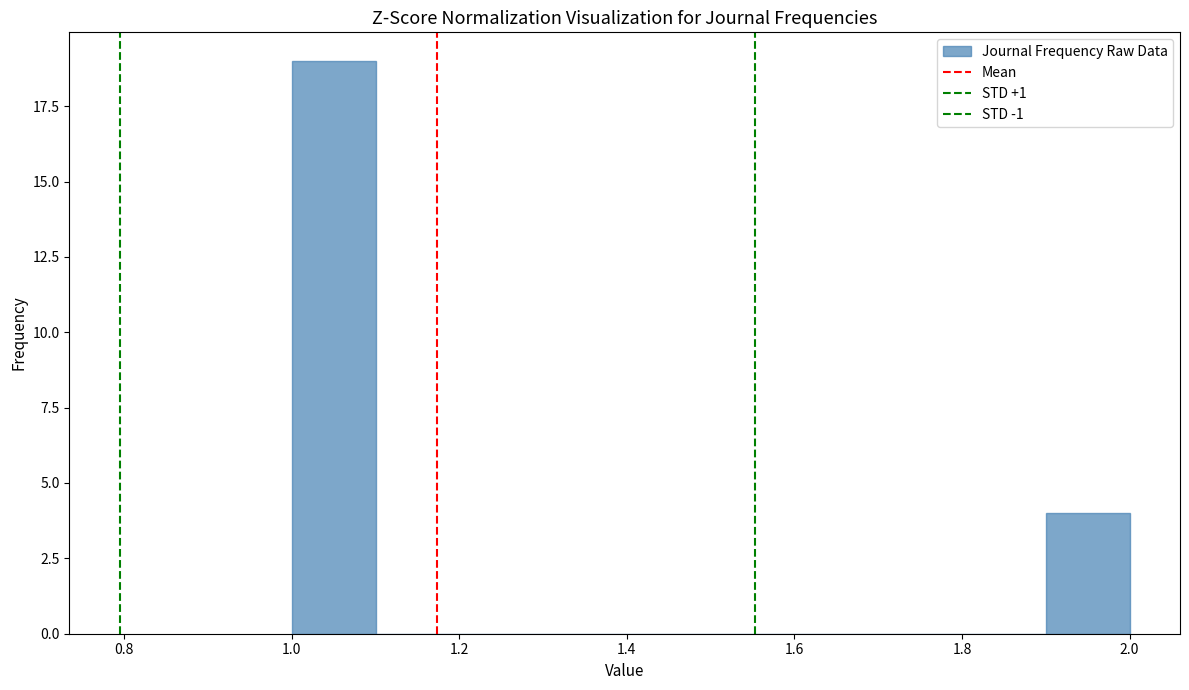

Reading left to right, list every bar in this chart as the range it spans on the x-axis followed by its height. The values are not printed on the chart, so give them approximately, as read against the axis.

1.0 to 1.1: 19
1.1 to 1.2: 0
1.2 to 1.3: 0
1.3 to 1.4: 0
1.4 to 1.5: 0
1.5 to 1.6: 0
1.6 to 1.7: 0
1.7 to 1.8: 0
1.8 to 1.9: 0
1.9 to 2.0: 4